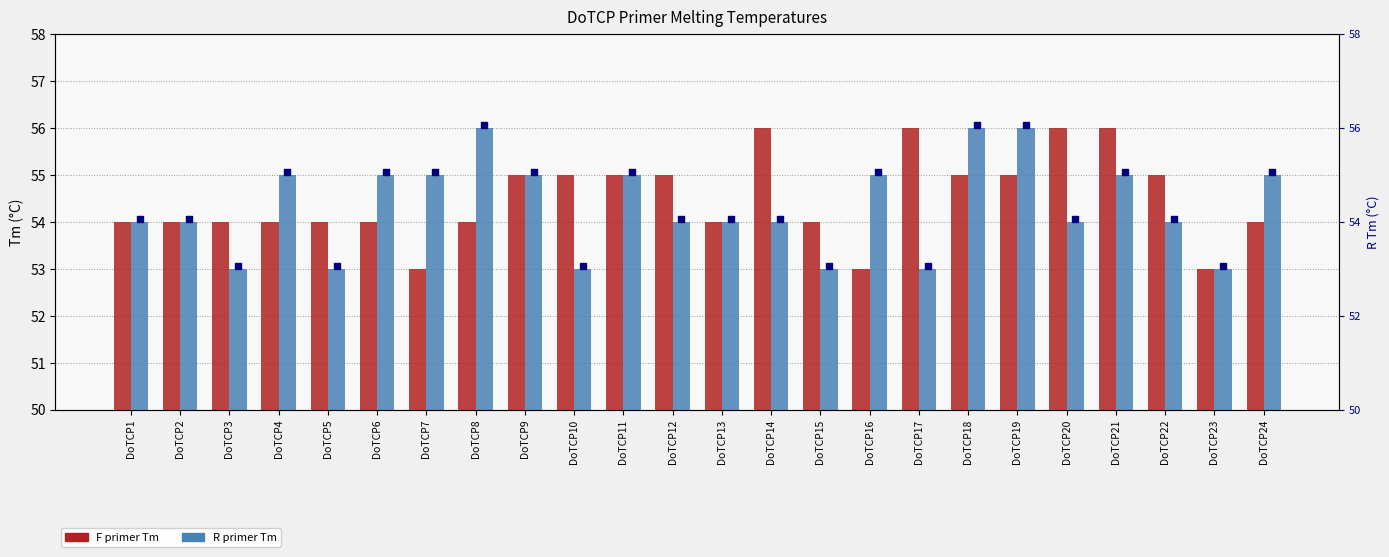

Which series contains the highest Y value?

F Tm